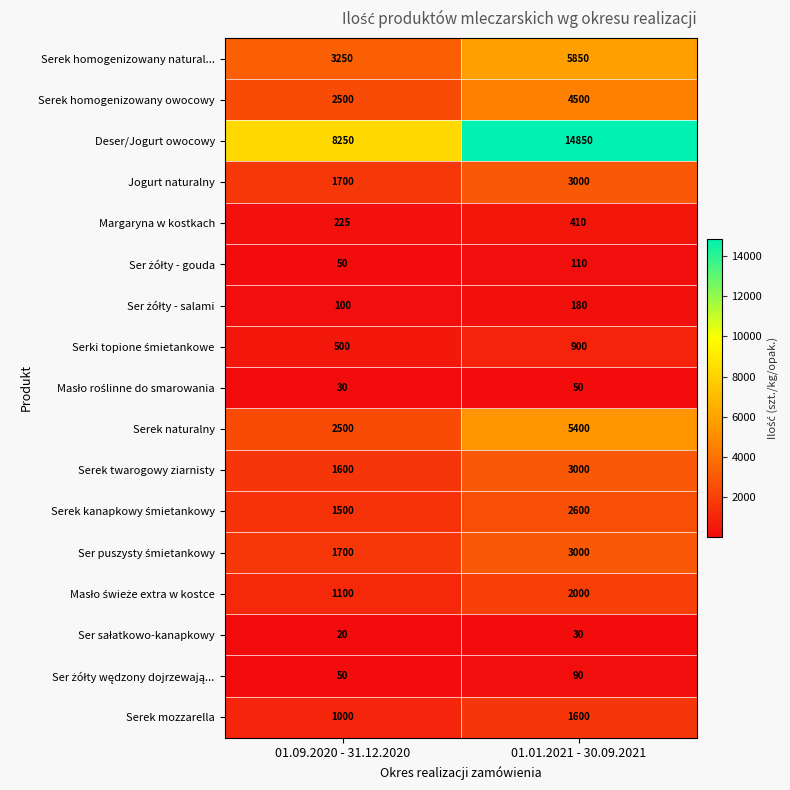

What value does the Serek twarogowy ziarnisty series have at 01.01.2021 - 30.09.2021, to the nearest 100?

3000